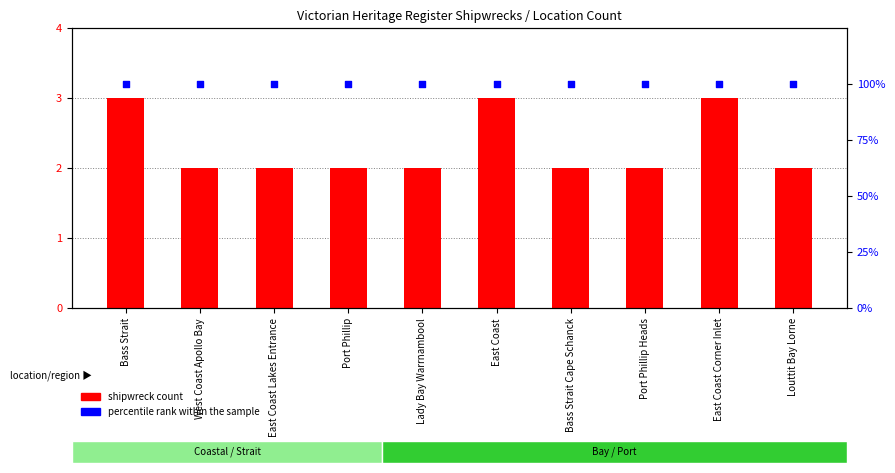

Which series reaches the minimum Y coordinate?

shipwreck count